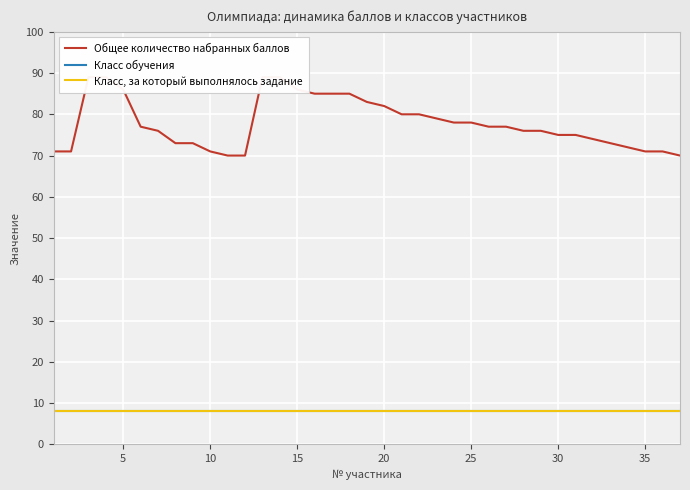

Which series has the largest total across all categories?

Общее количество набранных баллов